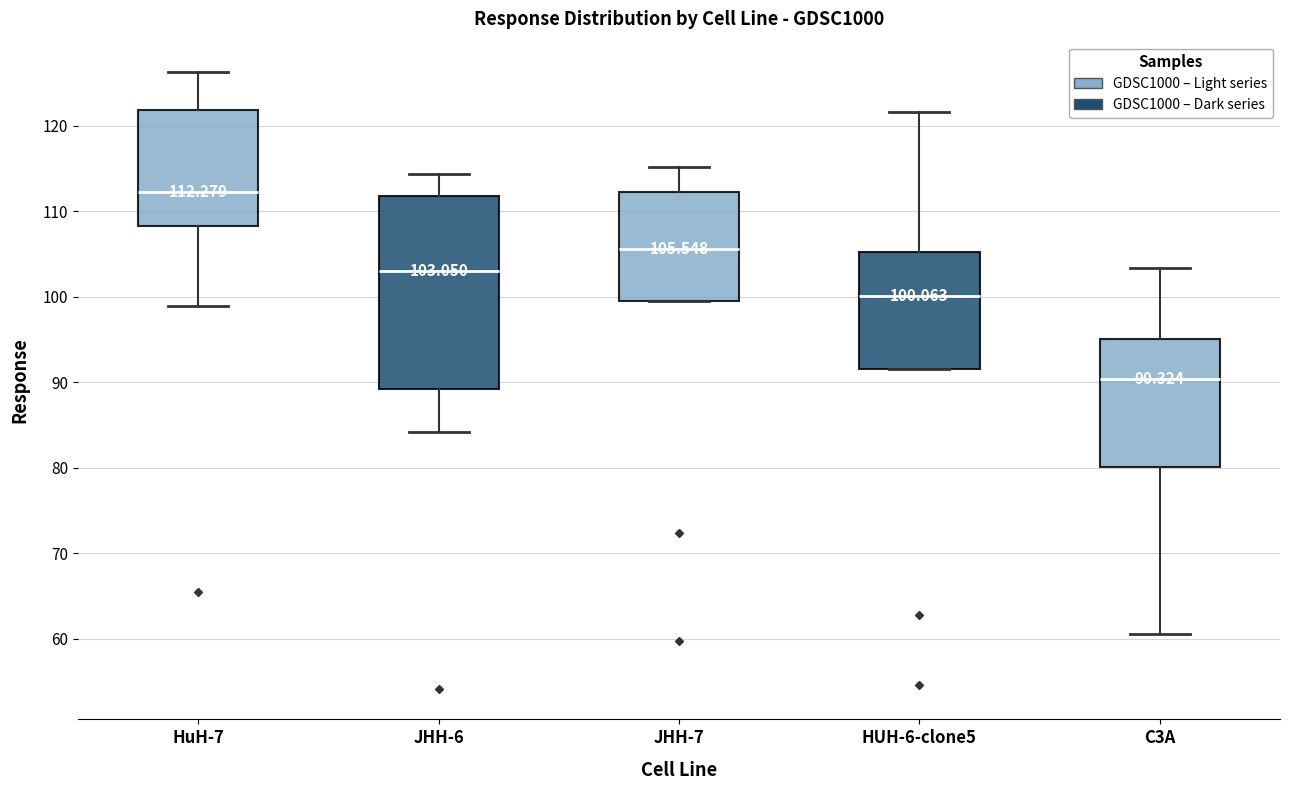

Which box's median line is the lowest?

C3A